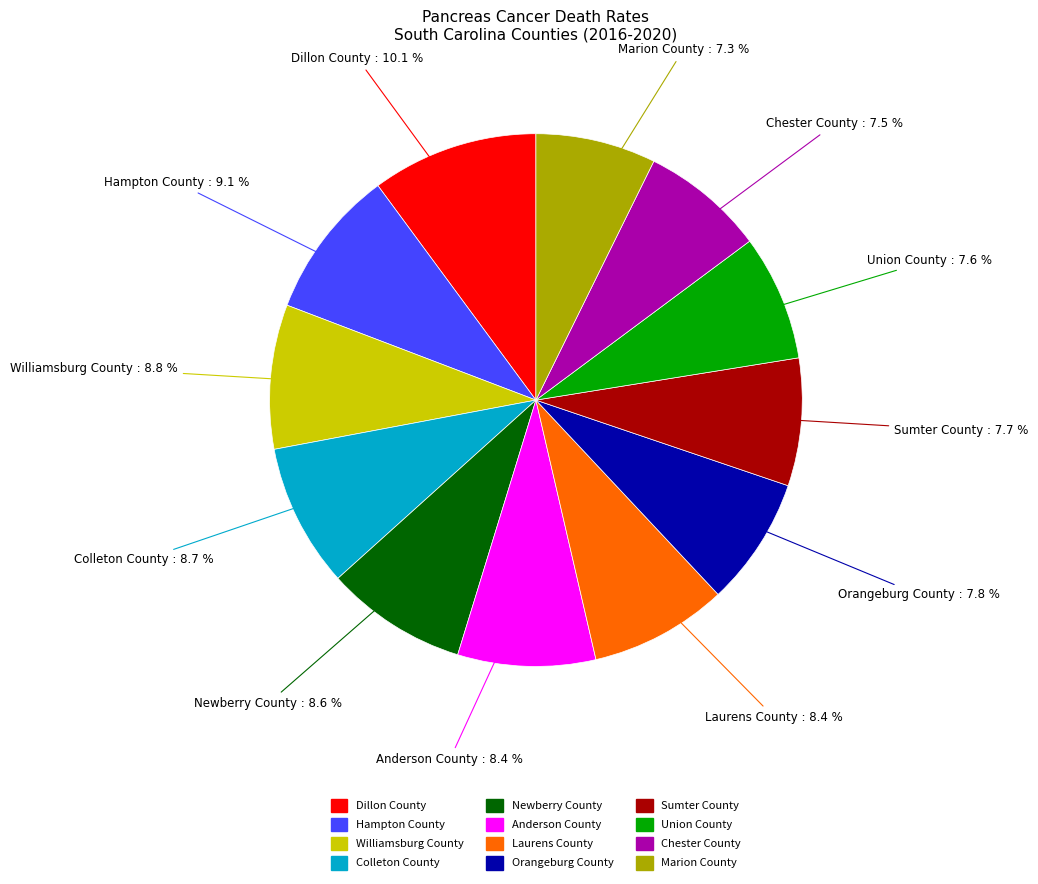

What percentage is the Sumter County slice, to the nearest percent?

8%